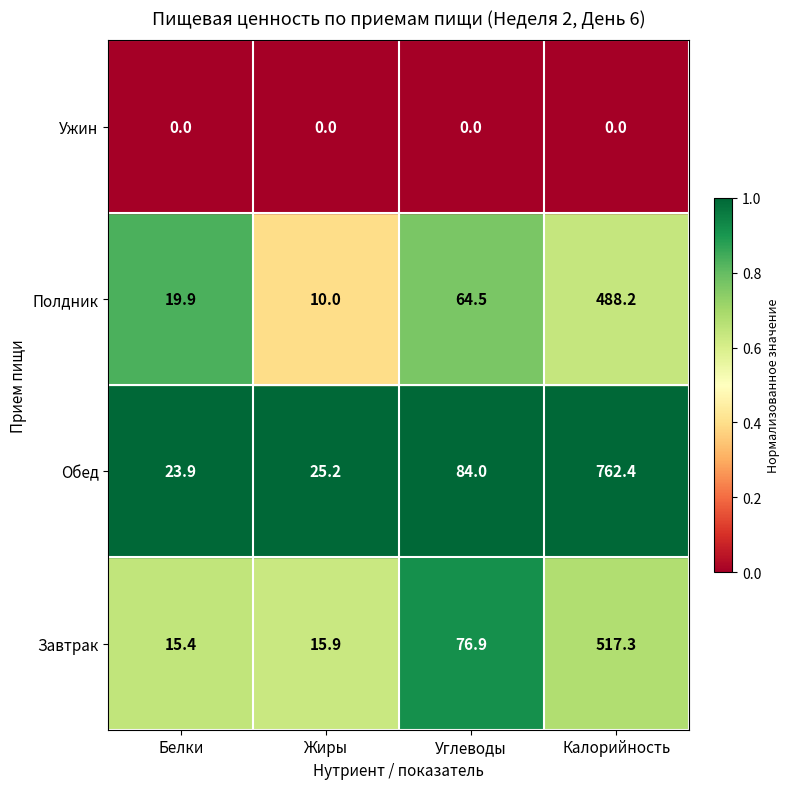

Which series has the largest range (max minus min)?

Обед